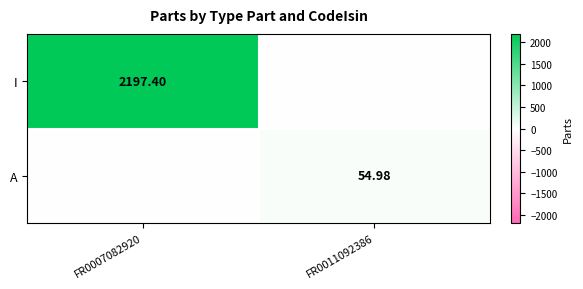

What is the sum of the I values at FR0007082920 and FR0011092386?

2197.4